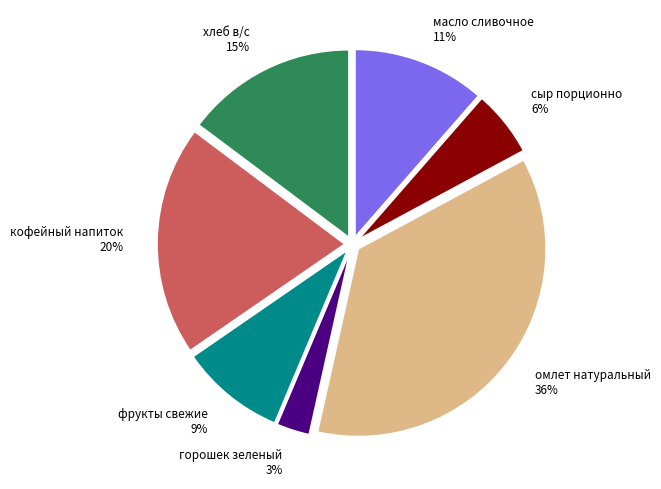

What is the smallest slice in the pie chart?

горошек зеленый